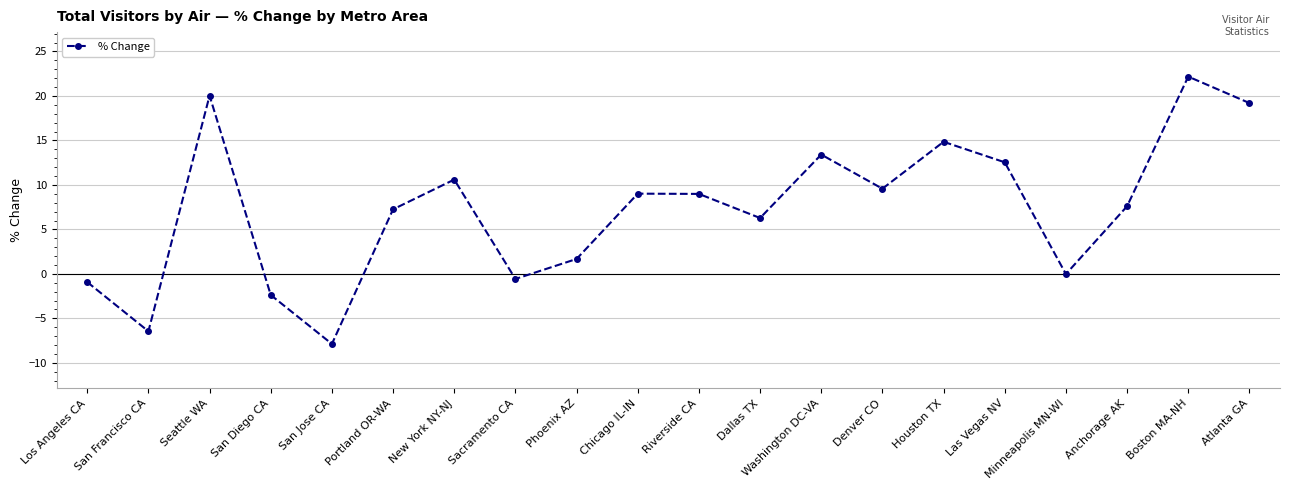

What is the minimum value shown in the chart?

-7.9